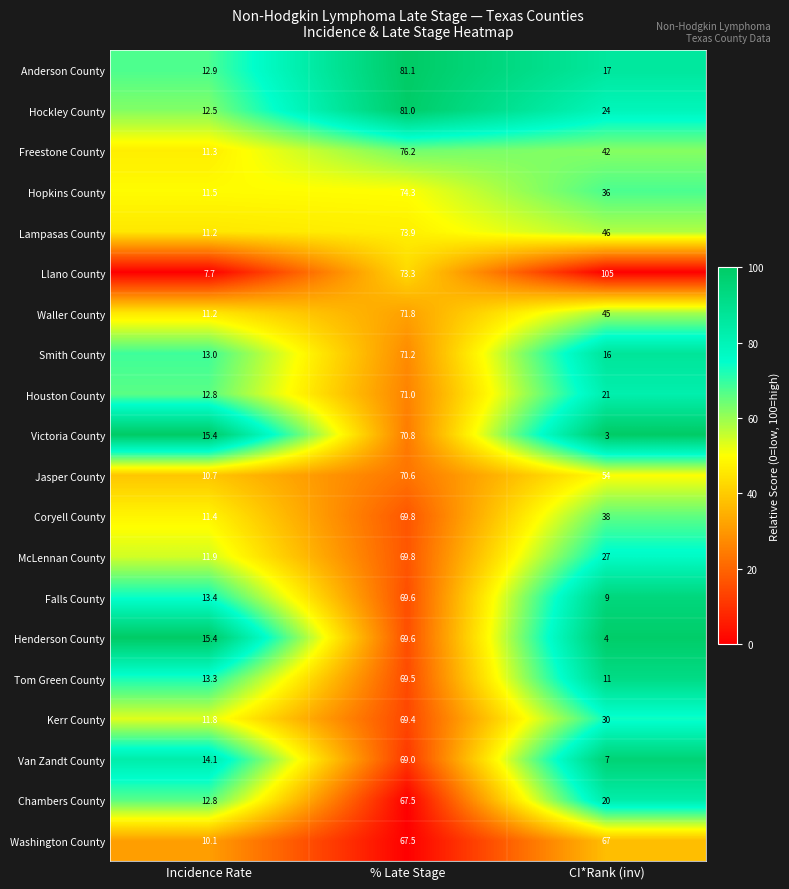

Is it true that Tom Green County equals 11.0 at CI*Rank (inv)?

True